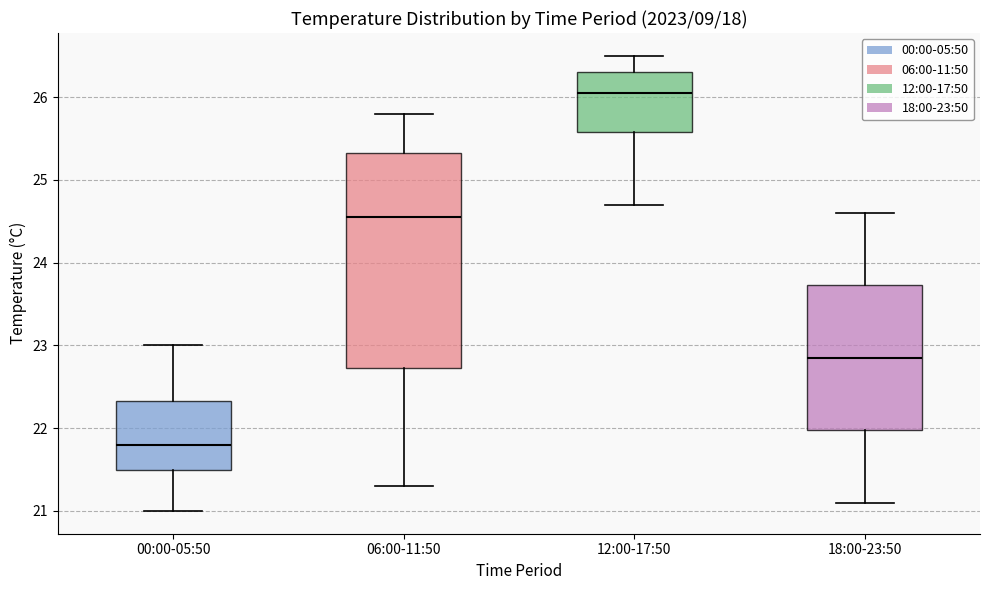

Which box has the highest median line?

12:00-17:50